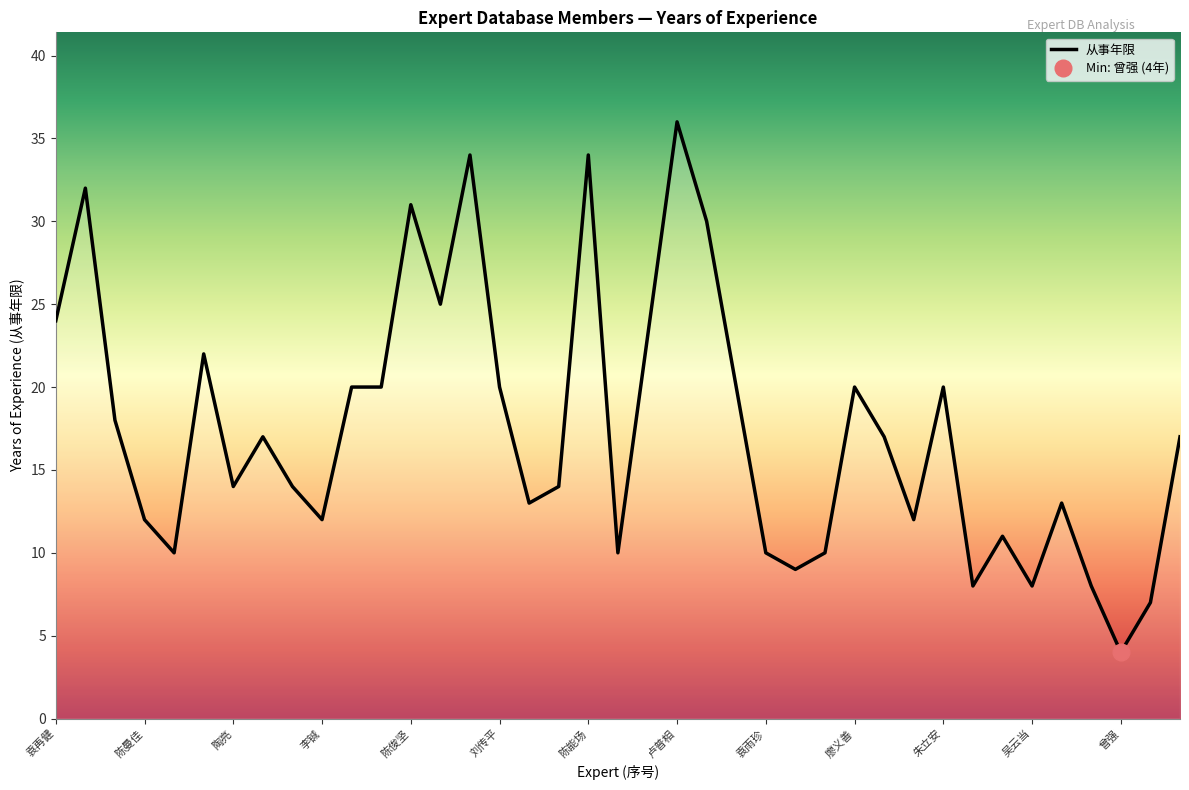

The chart shows a value of 5 at 陶亮. True or false?

False